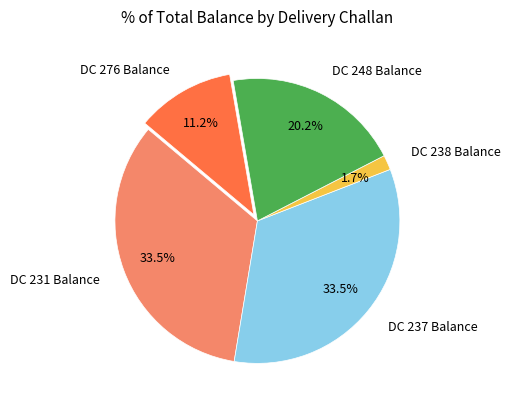

True or false: DC 231 Balance accounts for 21% of the total.

False